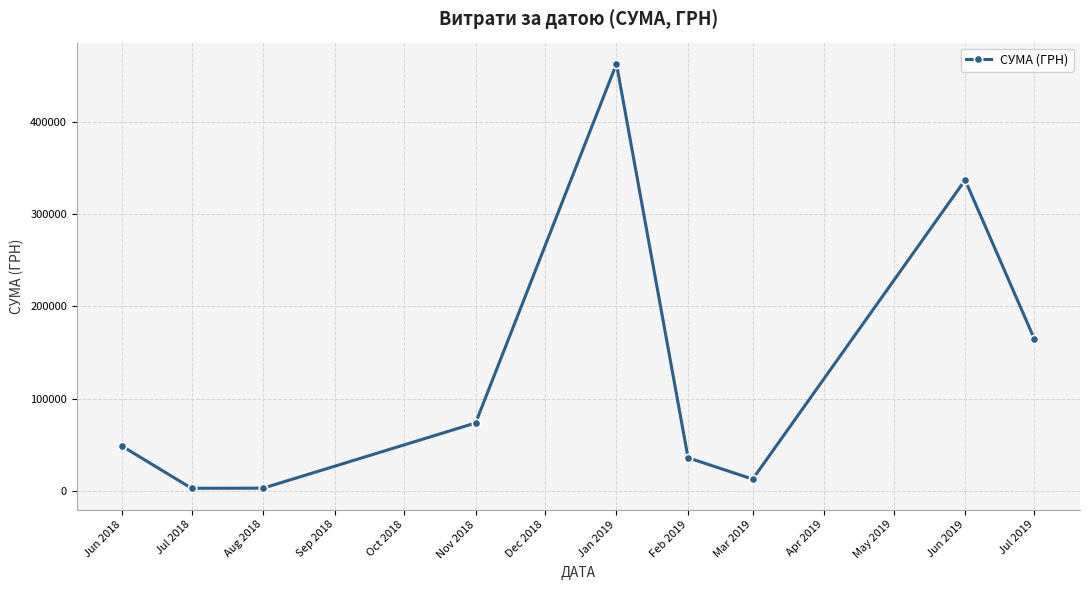

What is the label of the 4th point from the left?

Nov 2018